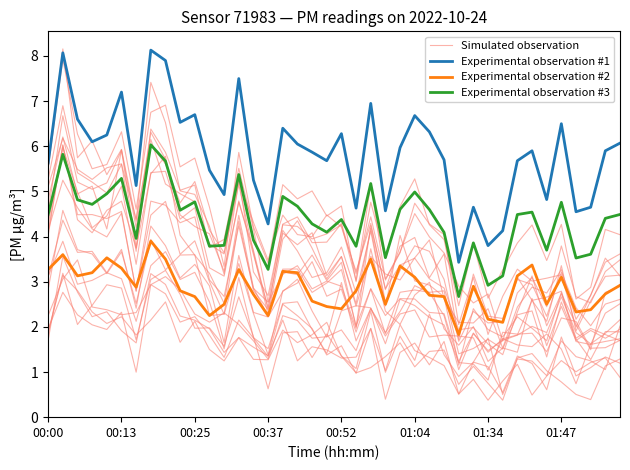

Is it true that Experimental observation #1 equals 8.8 at 00:25?

False